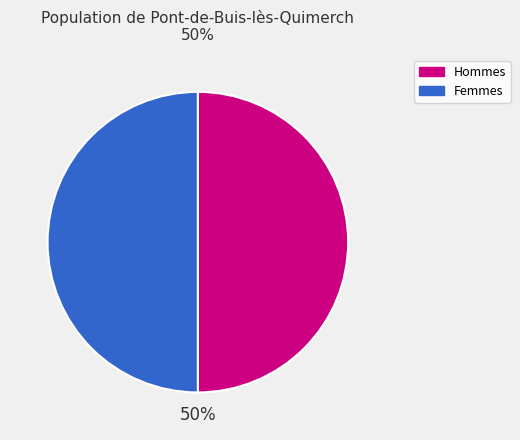

What is the ratio of the value at Femmes to the value at Hommes?

1.0